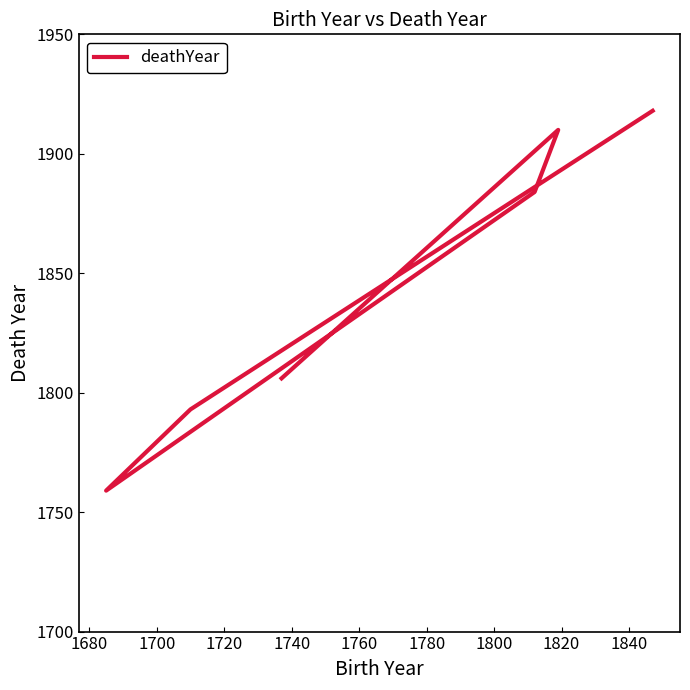

Approximately how many times larger is the value at 1760 compared to 1680?

1.0